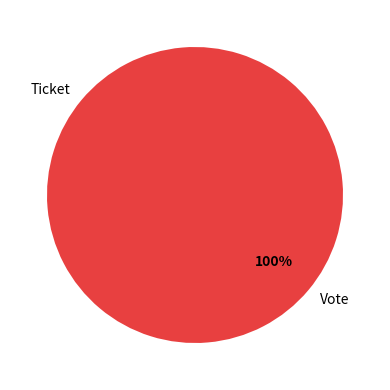

What is the largest slice in the pie chart?

Vote